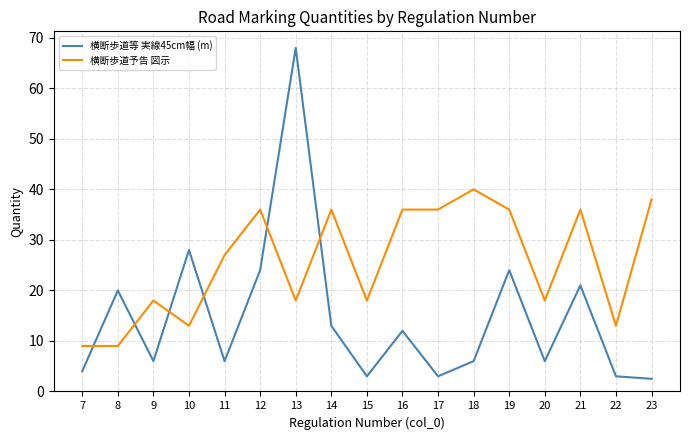

What is the spread (max minus min) of values at 8?

11.0